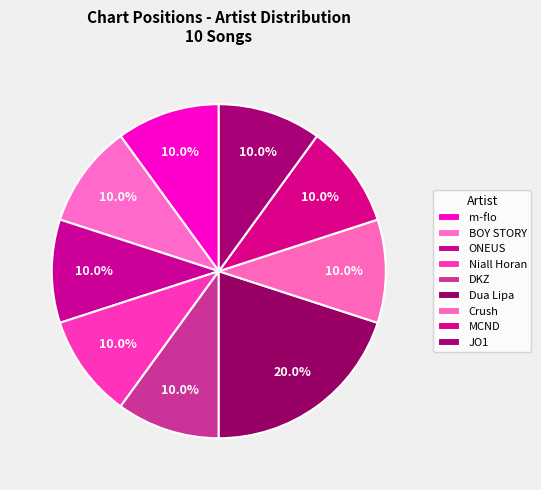

Is Niall Horan the majority of the pie?

No